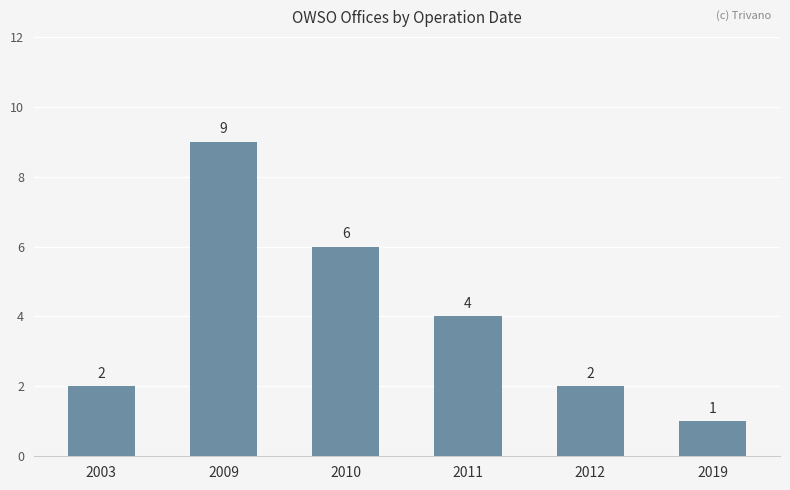

Does the chart contain stacked bars?

No